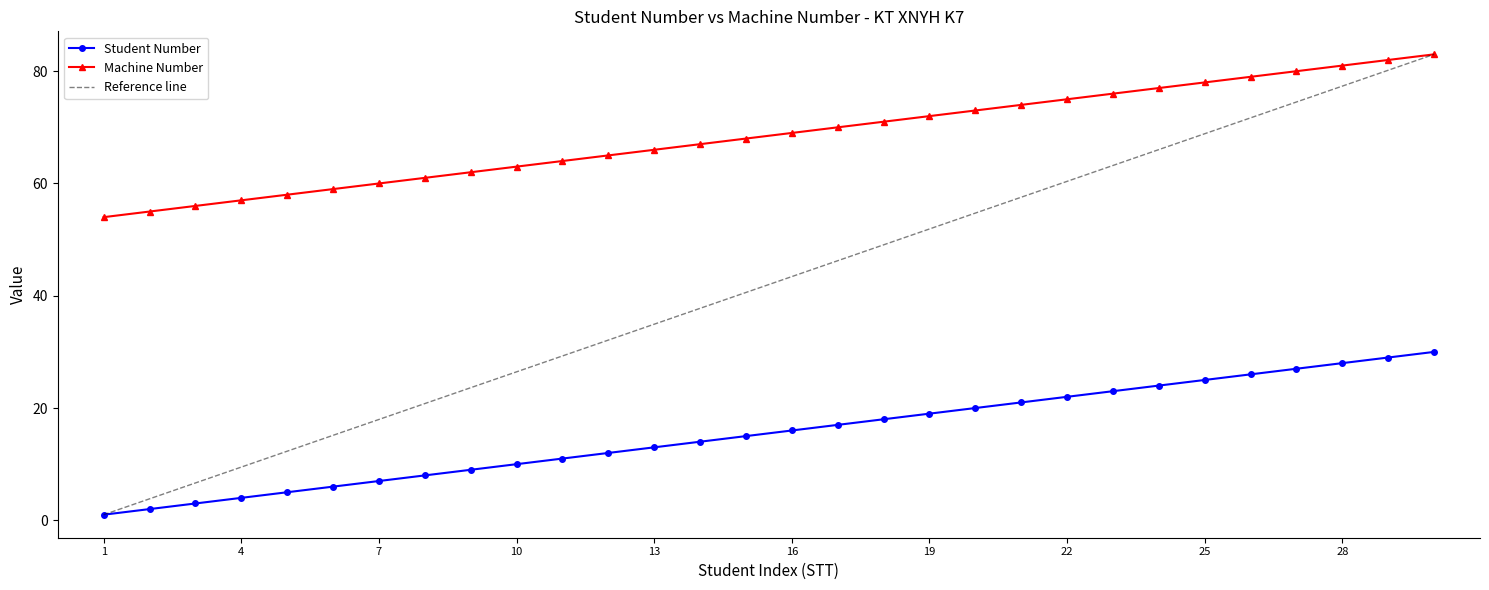

Is it true that Machine Number equals 75 at 22?

True